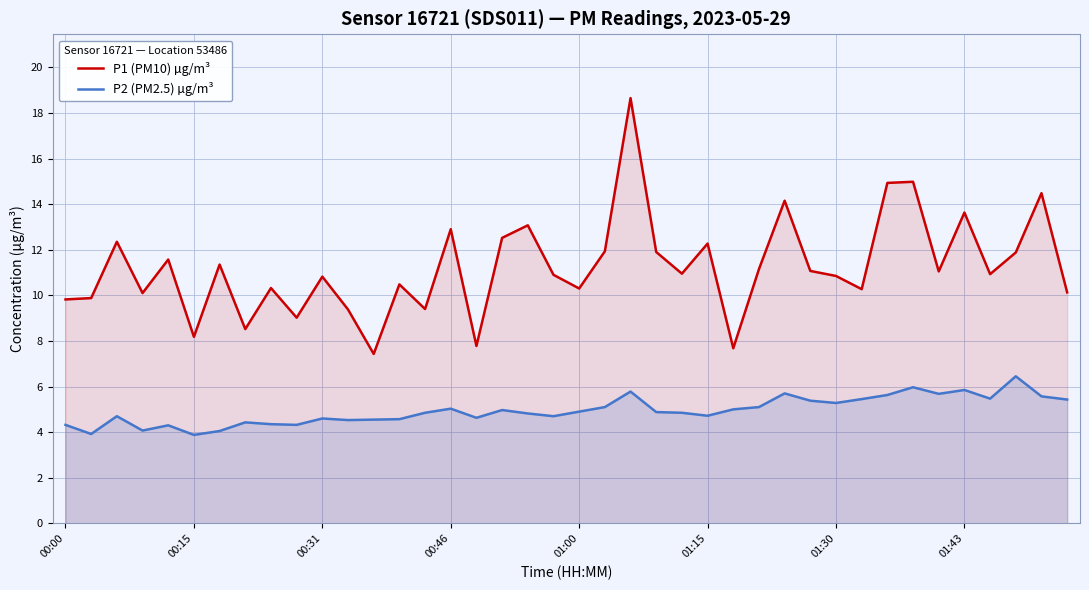

At how many categories does at least one series exceed 11?

19